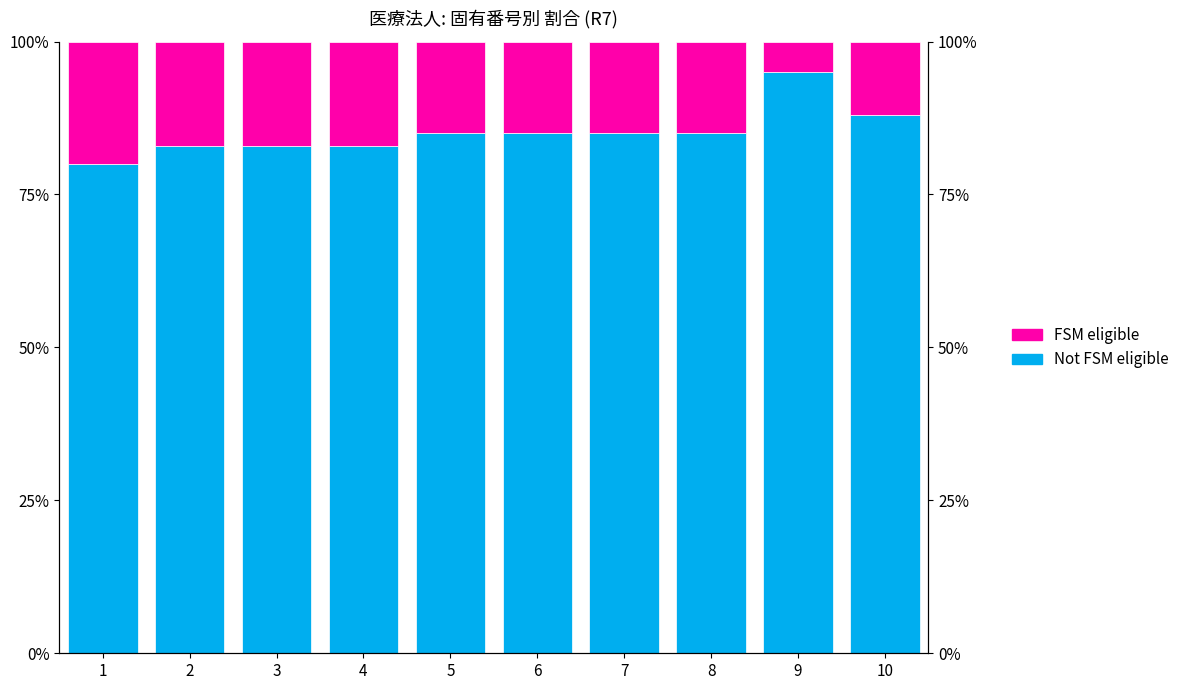

At which label does Not FSM eligible reach its peak?

9